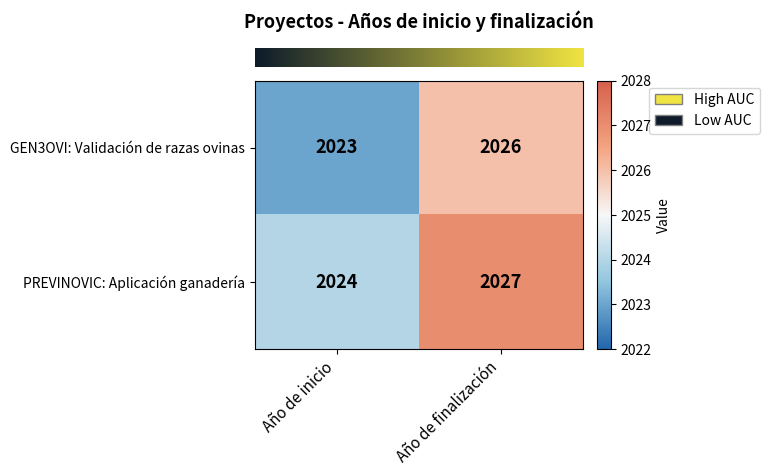

At which category is the sum across all series the highest?

Año de finalización